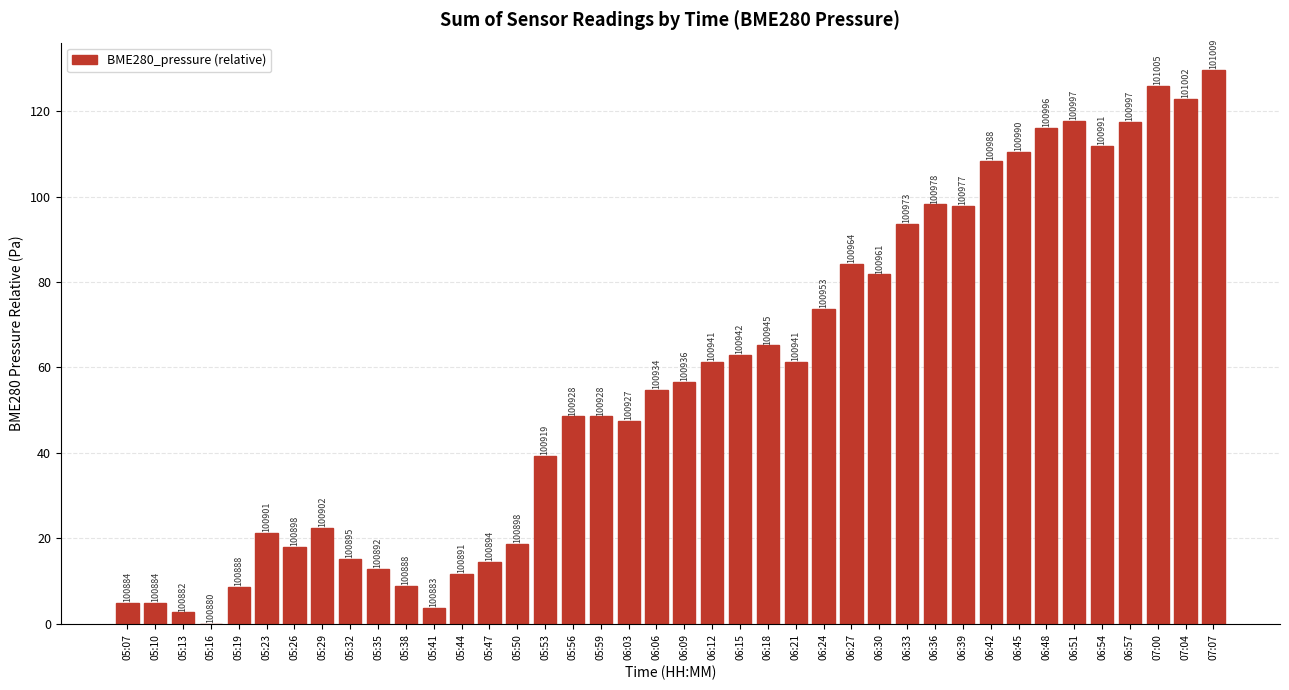

How many values are above zero?

39